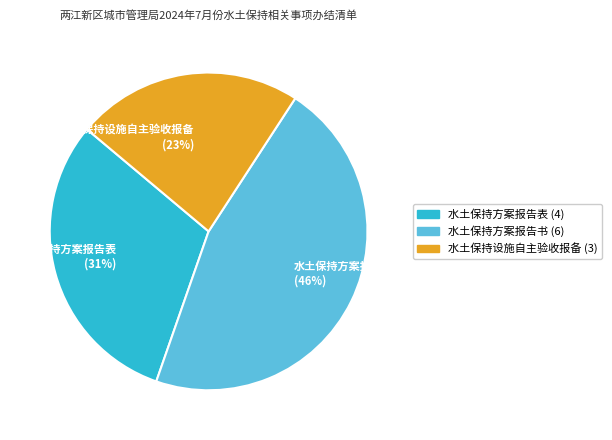

Does any single category account for the majority?

No